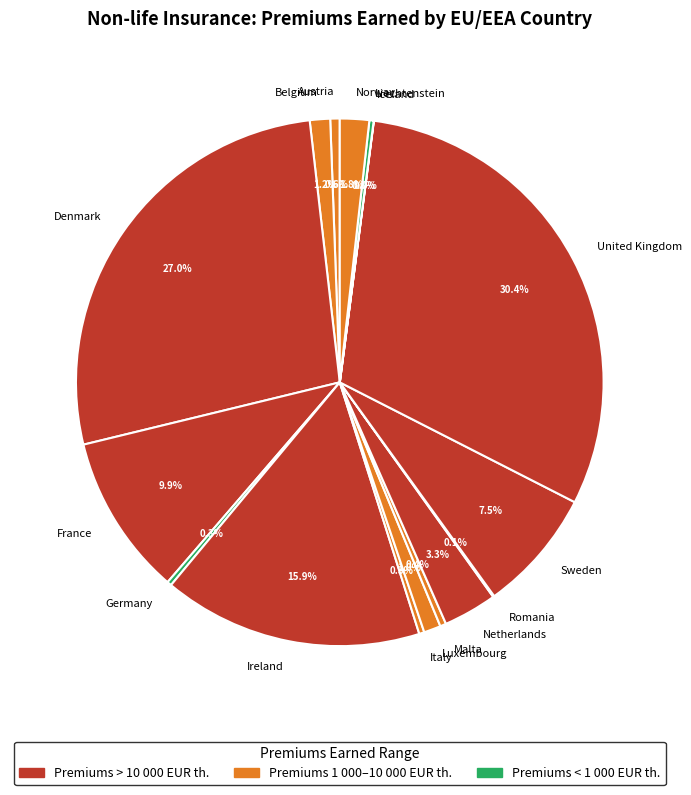

To the nearest percent, what portion does Netherlands represent?

3%